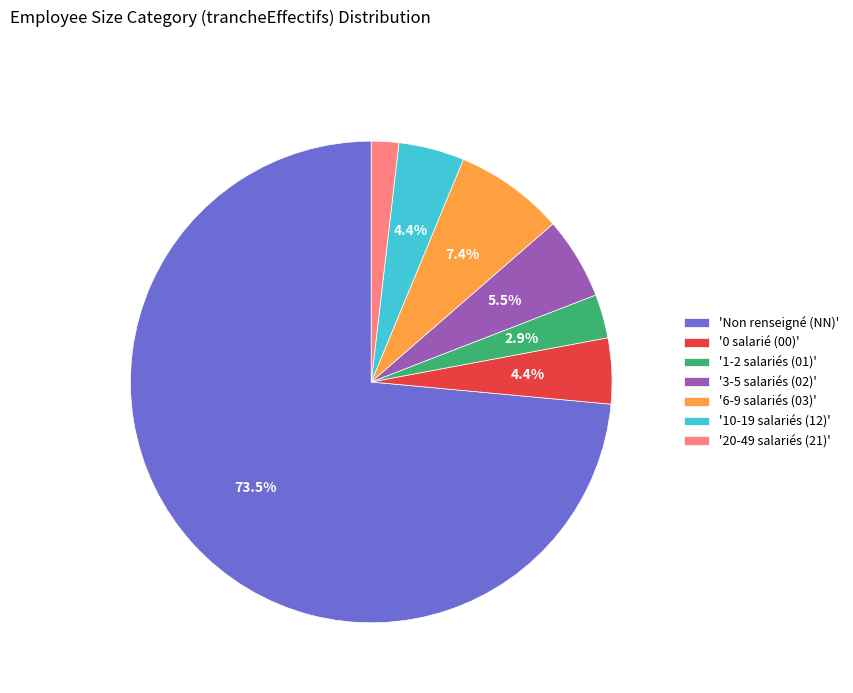

Does '0 salarié (00)' represent more than half of the total?

No